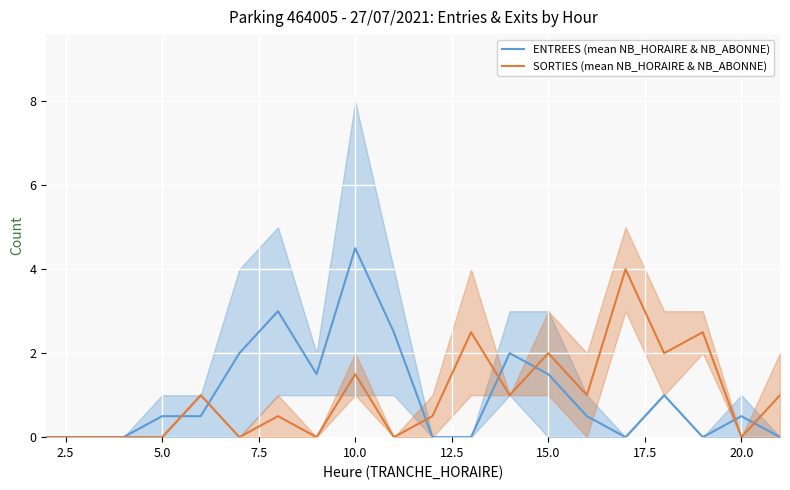

How many interior local valleys does the SORTIES (mean NB_HORAIRE & NB_ABONNE) series have?

7